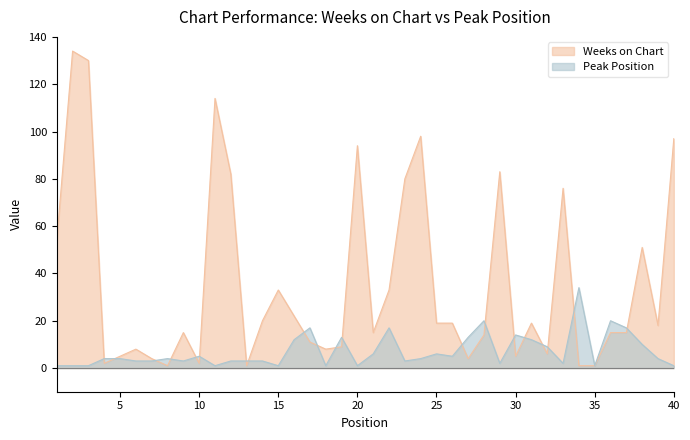

Rank the series by their average value, from lowest to highest.

Peak Position, Weeks on Chart